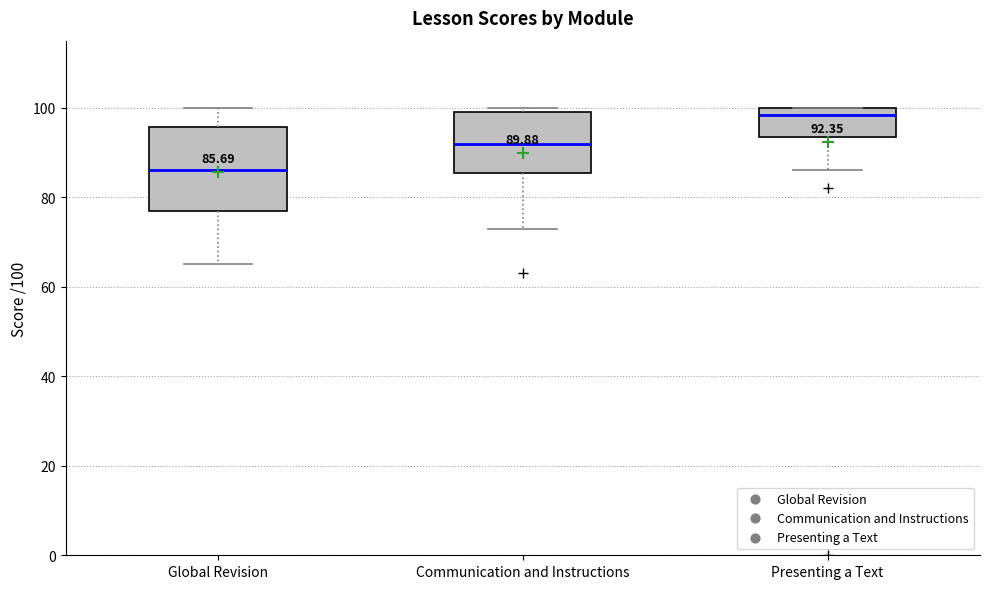

Which box's median line is the lowest?

Global Revision